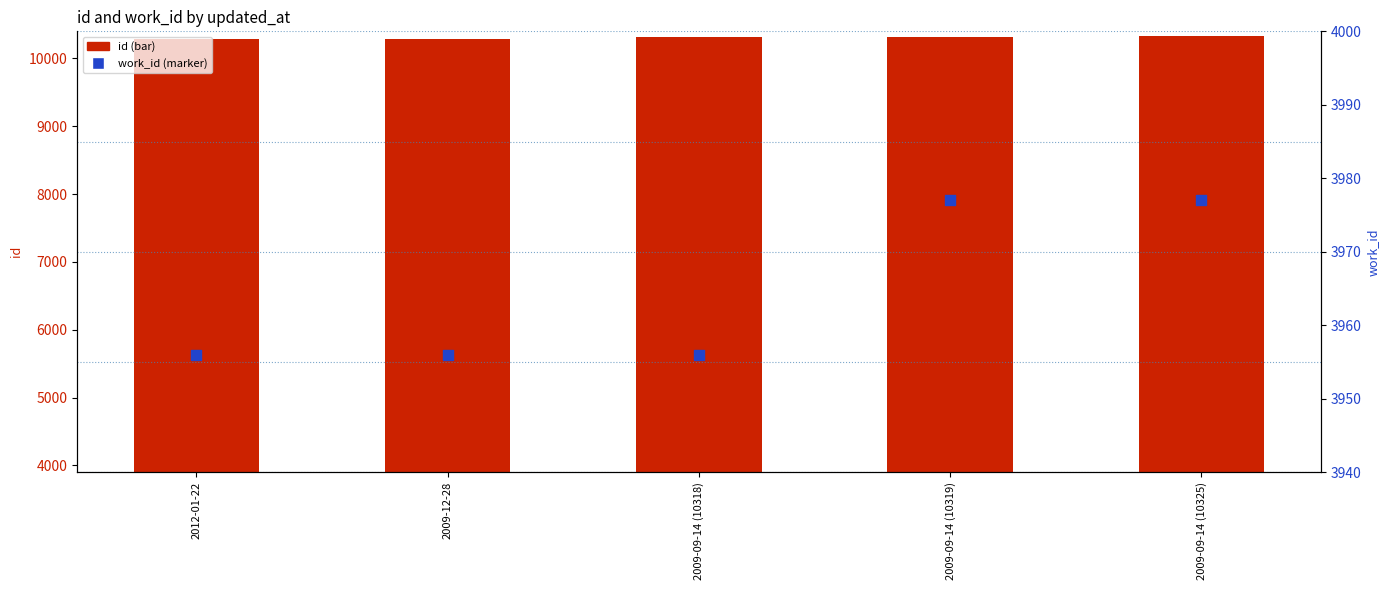

Which series reaches the minimum Y coordinate?

work_id